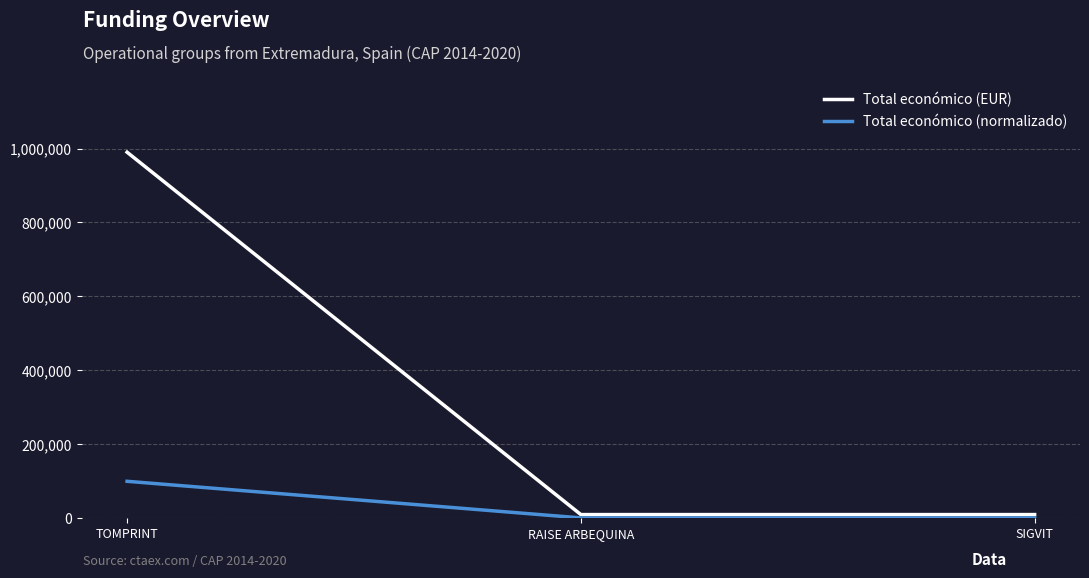

True or false: Total económico (normalizado) has a value of 142364.4 at TOMPRINT.

False